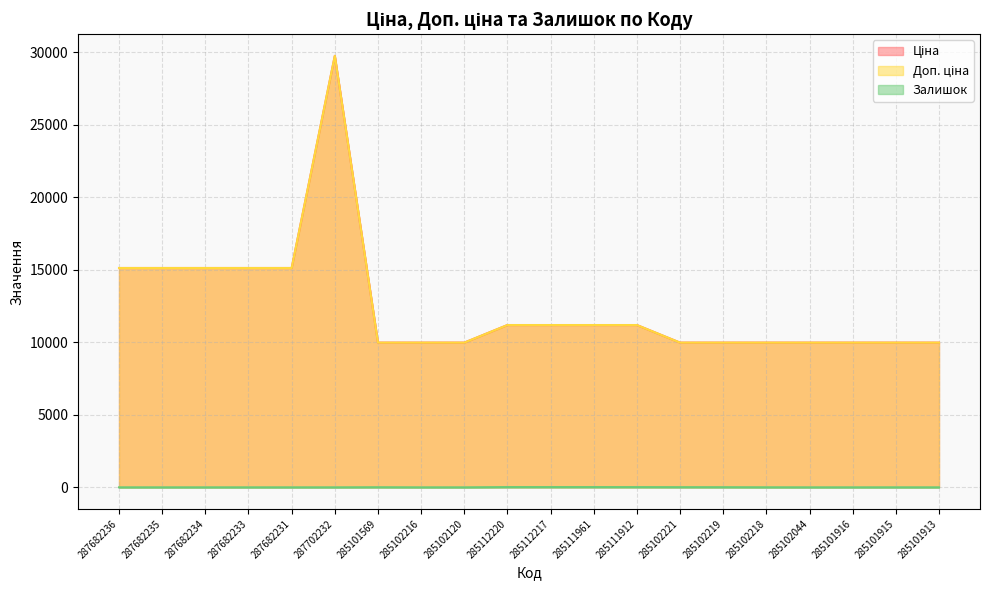

What is the difference between the highest and lowest values at 285112217?

11171.2